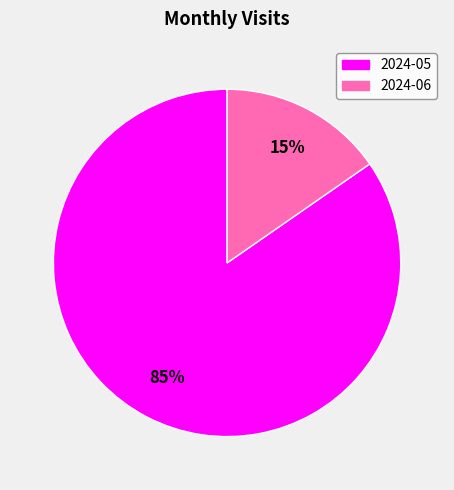

How many segments does this pie chart have?

2